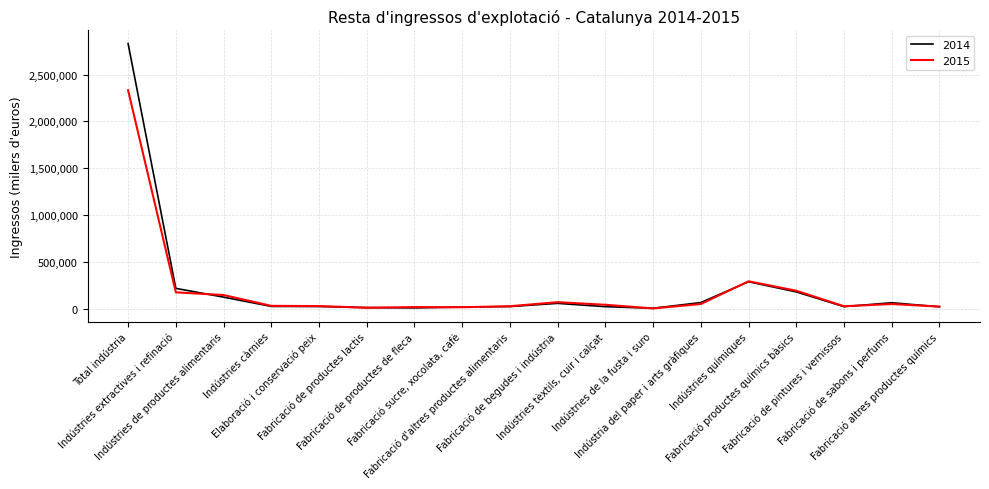

Which series has the largest range (max minus min)?

2014